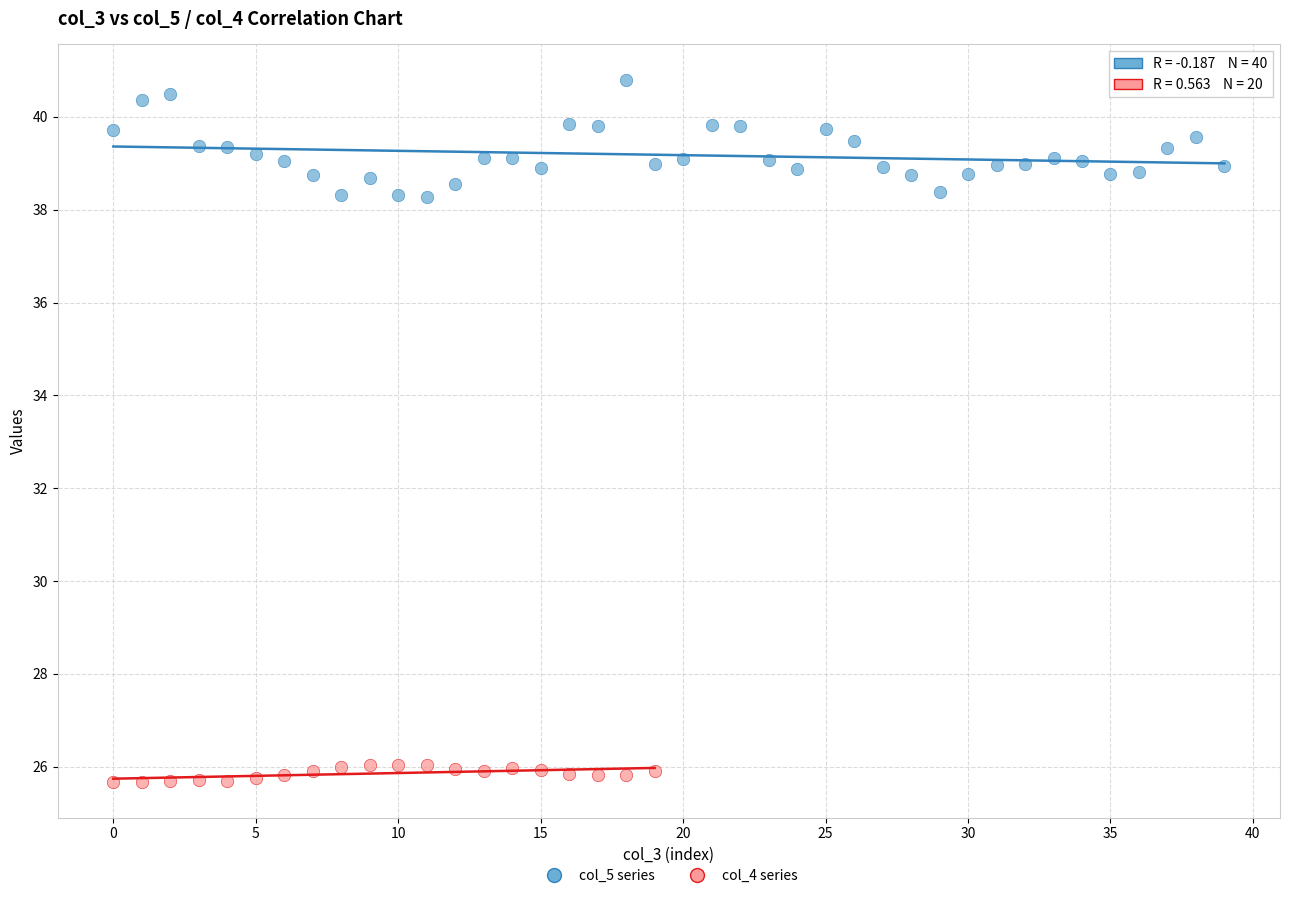

Which series contains the lowest Y value?

col_4 series